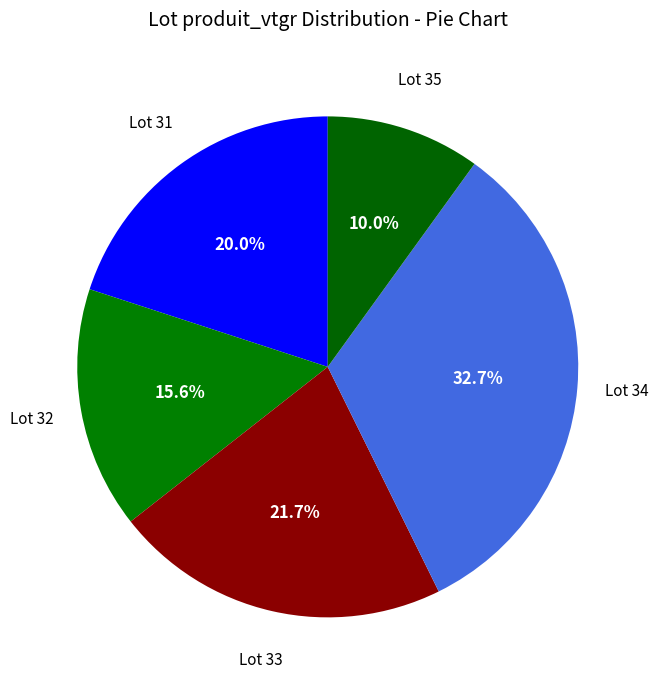

Which slice is the largest?

Lot 34